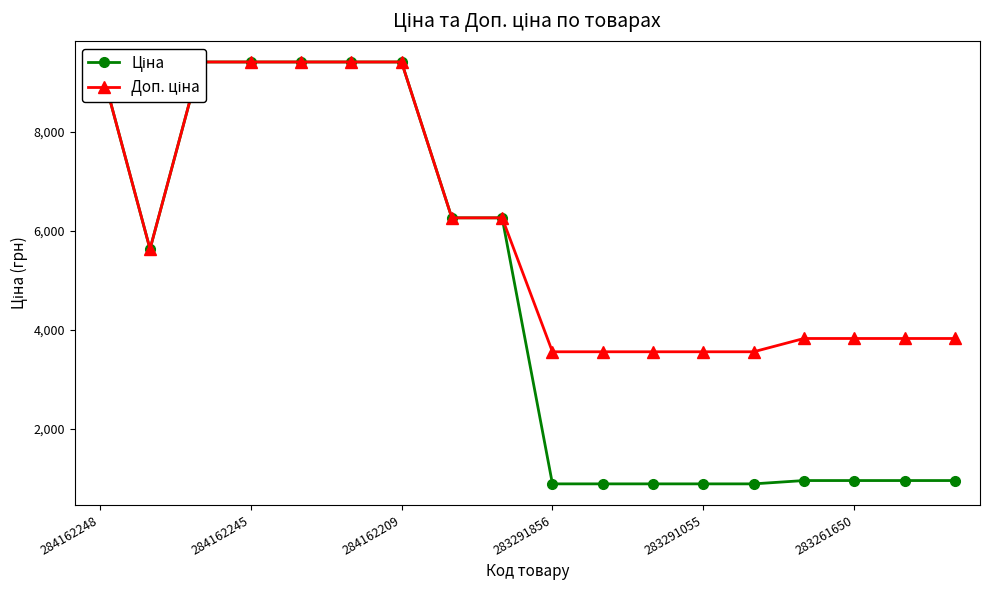

Between 7 and 9, which series saw the biggest shift?

Ціна